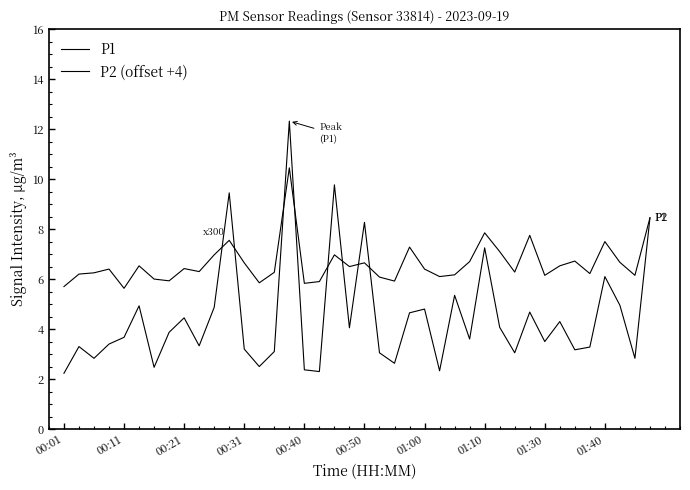

True or false: P2 (offset +4) has more than 2 interior local peaks.

True